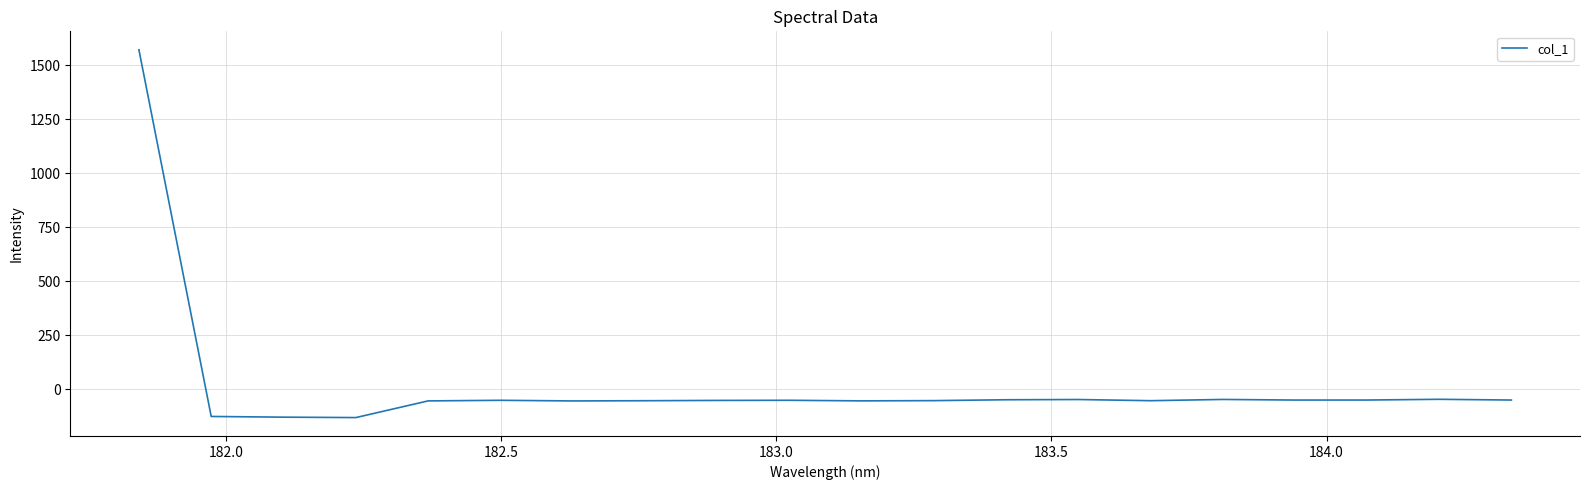

What is the maximum value shown in the chart?

1571.9